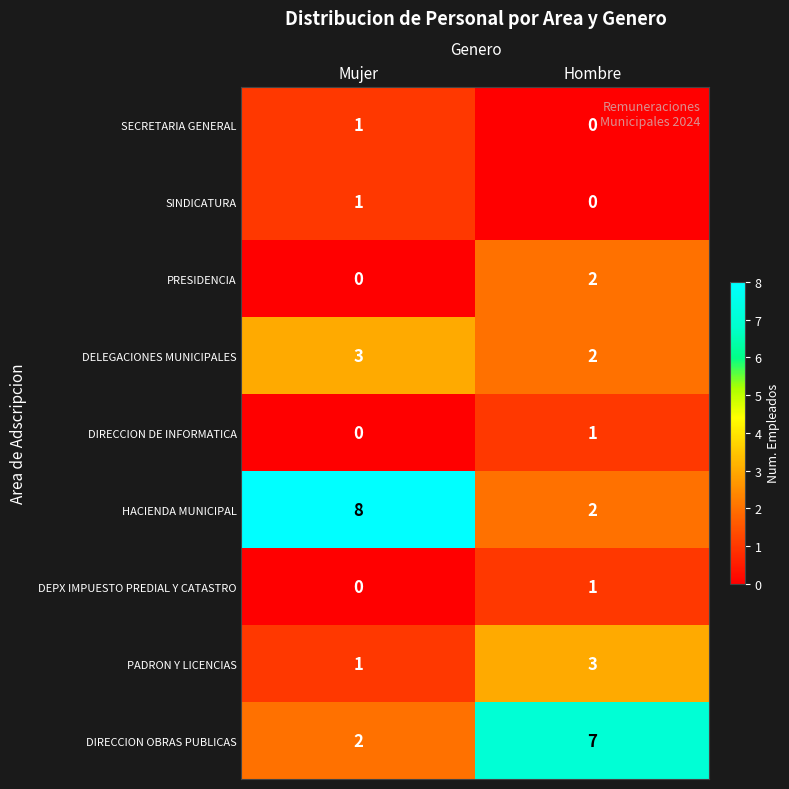

Reading left to right, transcribe all the data shown in this chart.

SECRETARIA GENERAL: 1	0
SINDICATURA: 1	0
PRESIDENCIA: 0	2
DELEGACIONES MUNICIPALES: 3	2
DIRECCION DE INFORMATICA: 0	1
HACIENDA MUNICIPAL: 8	2
DEPX IMPUESTO PREDIAL Y CATASTRO: 0	1
PADRON Y LICENCIAS: 1	3
DIRECCION OBRAS PUBLICAS: 2	7